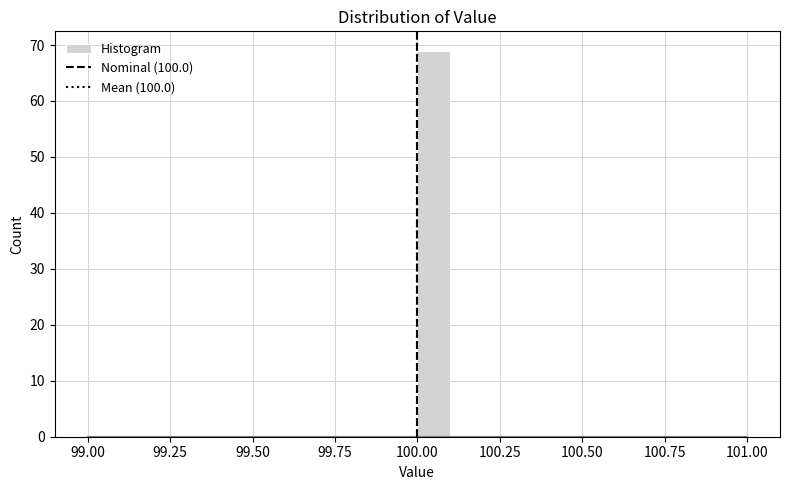

Around what value on the x-axis is the tallest bar? Give the approximate position of its centre, as read against the axis.

100.05